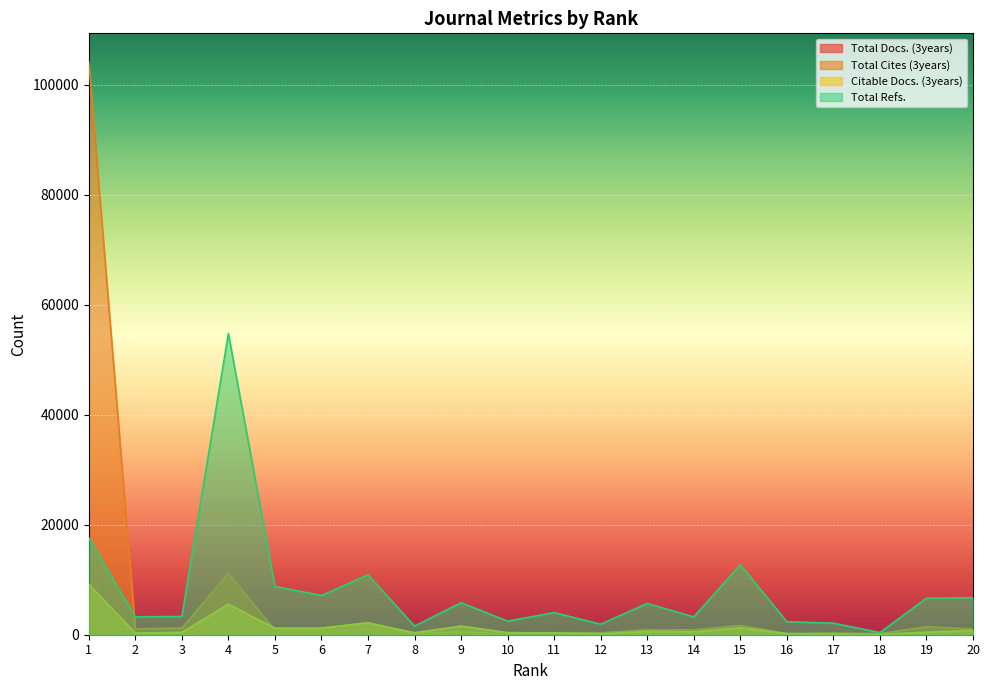

Where is Total Cites (3years) nearest to the value 52138?

4